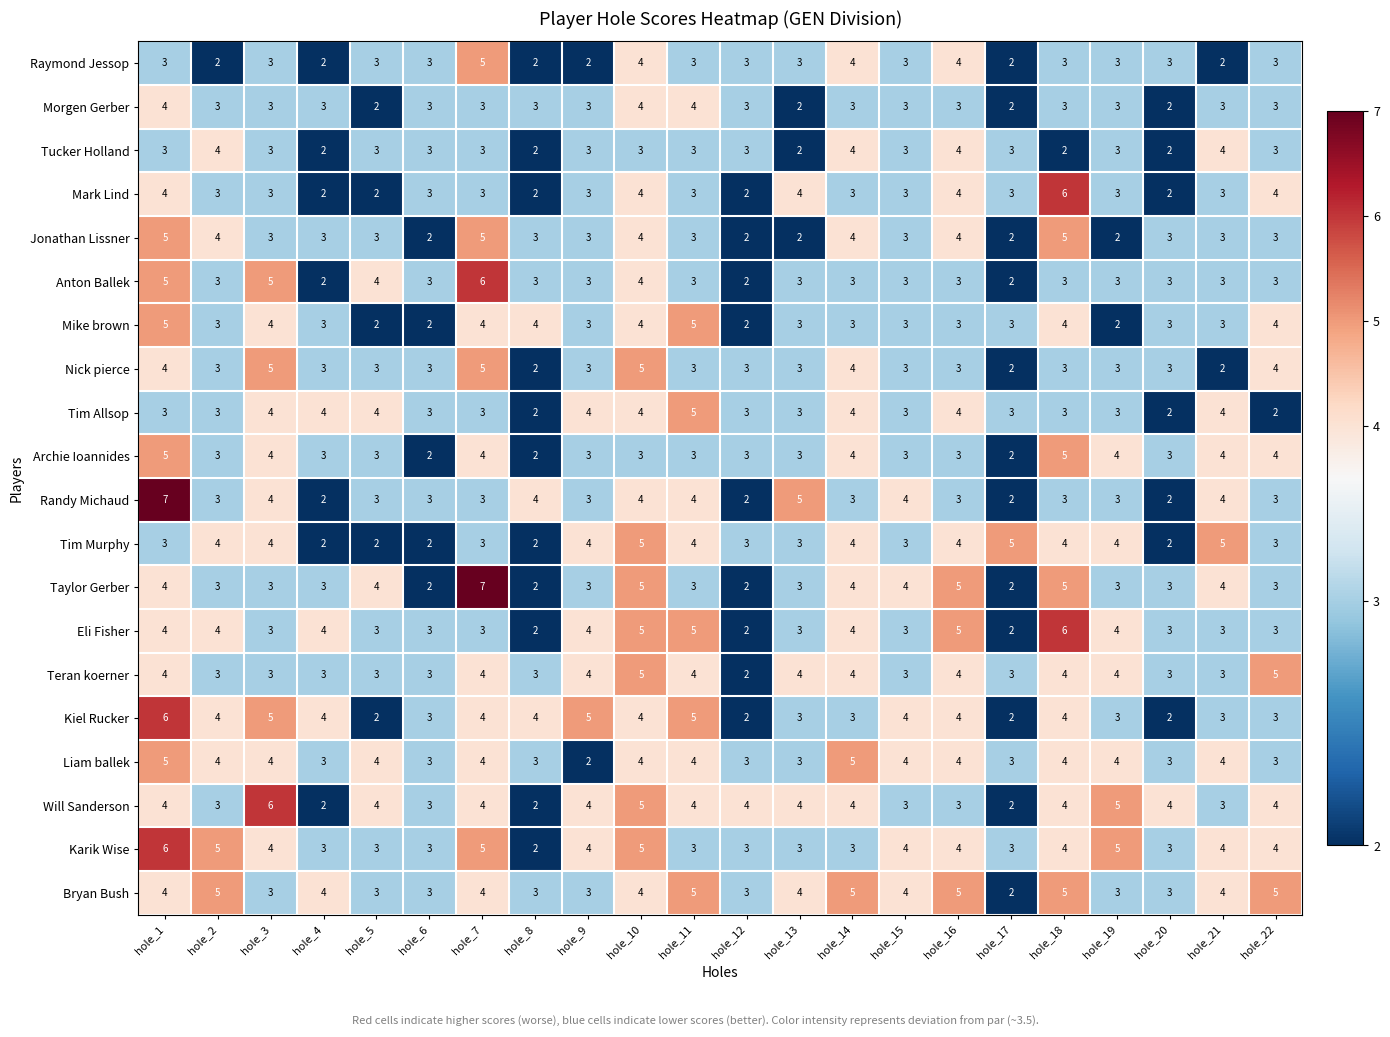

What is the greatest value displayed?

7